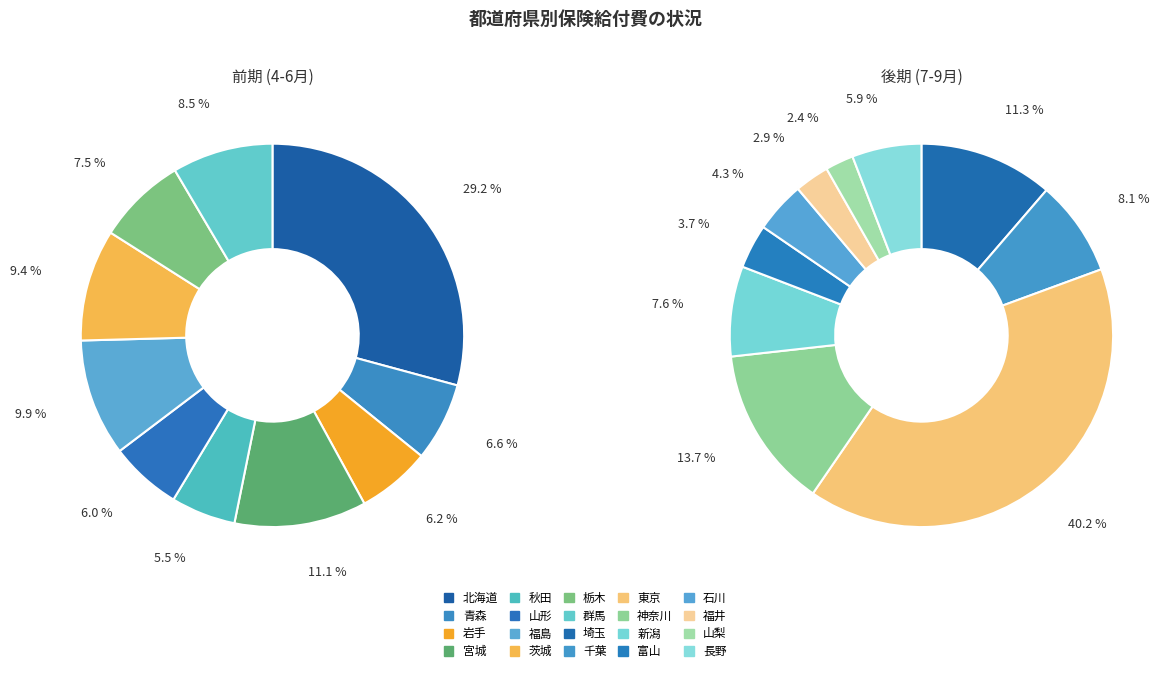

Rank the categories by value from lowest to highest.

山梨, 福井, 秋田, 富山, 山形, 岩手, 青森, 石川, 栃木, 群馬, 長野, 茨城, 福島, 宮城, 新潟, 千葉, 埼玉, 神奈川, 北海道, 東京